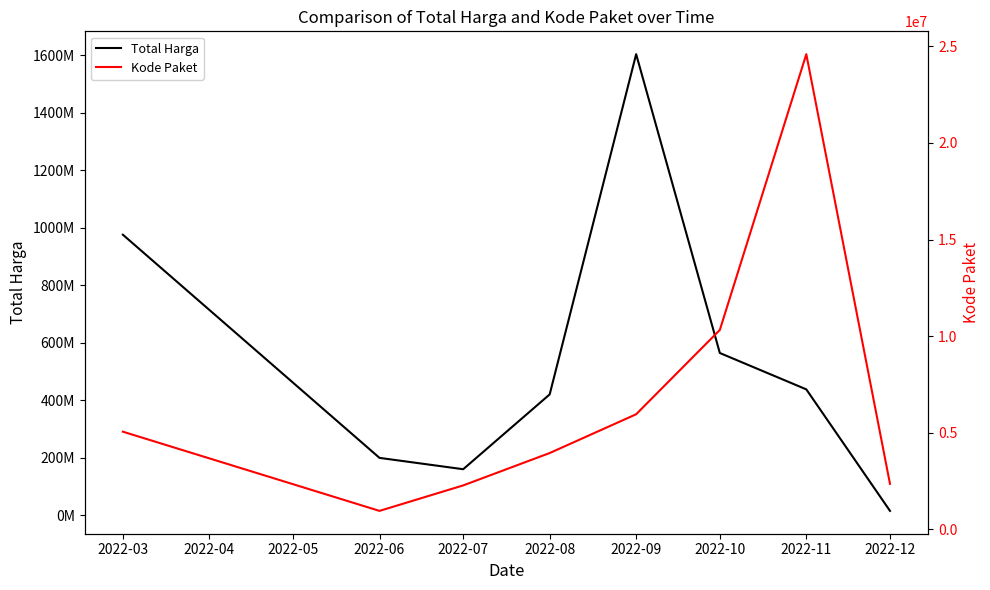

The value of Total Harga at 2022-06 is 311151162. True or false?

False